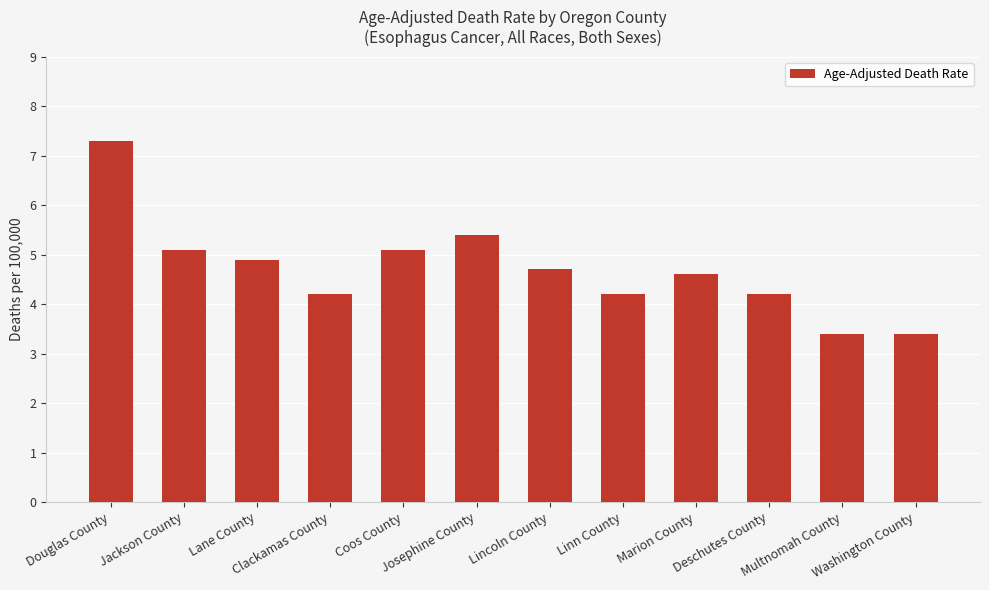

What is the value of the 8th bar from the left?

4.2